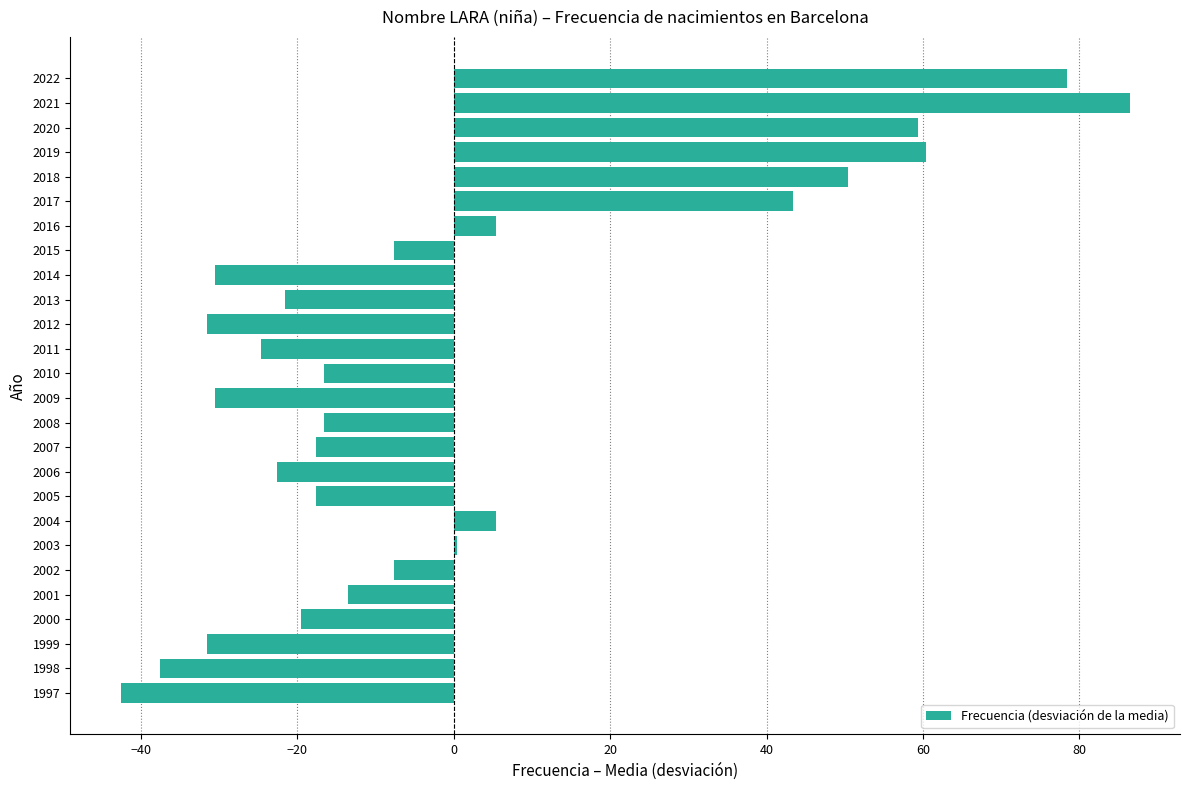

What is the greatest value displayed?

86.4